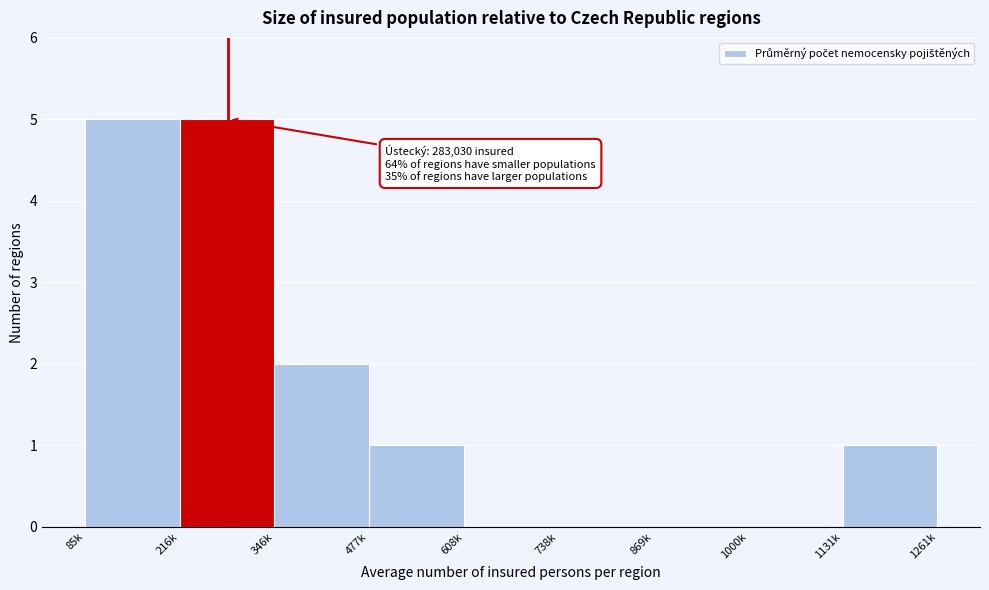

Reading left to right, transcribe all the data shown in this chart.

85k=5	216k=5	346k=2	477k=1	608k=0	738k=0	869k=0	1000k=0	1131k=1